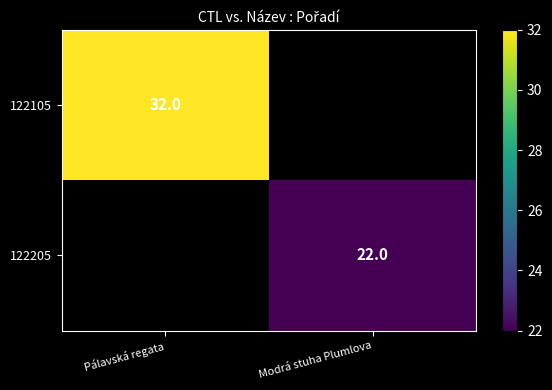

True or false: 122205 has a value of 22 at Modrá stuha Plumlova.

True